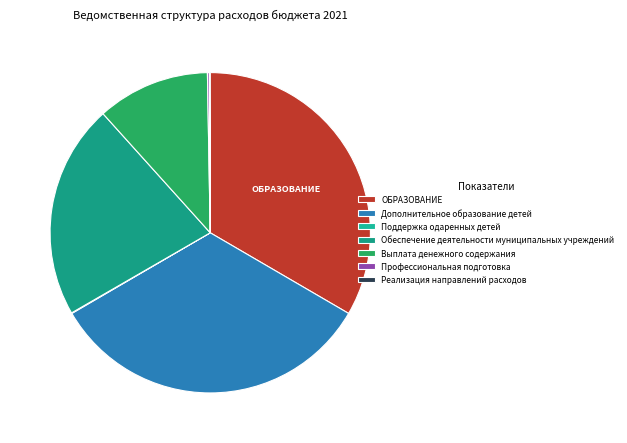

Approximately how many times larger is the value at Обеспечение деятельности муниципальных учреждений compared to Выплата денежного содержания?

1.9